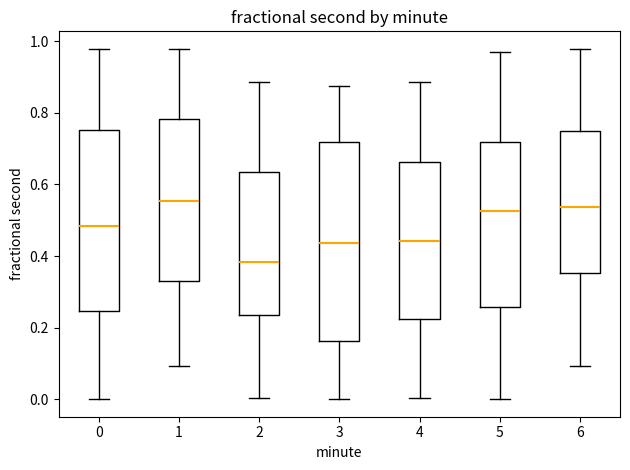

Where does the median line of the box at x = 2 sit on the y-axis? The values are not printed on the chart, so give them approximately, as read against the axis.

0.38